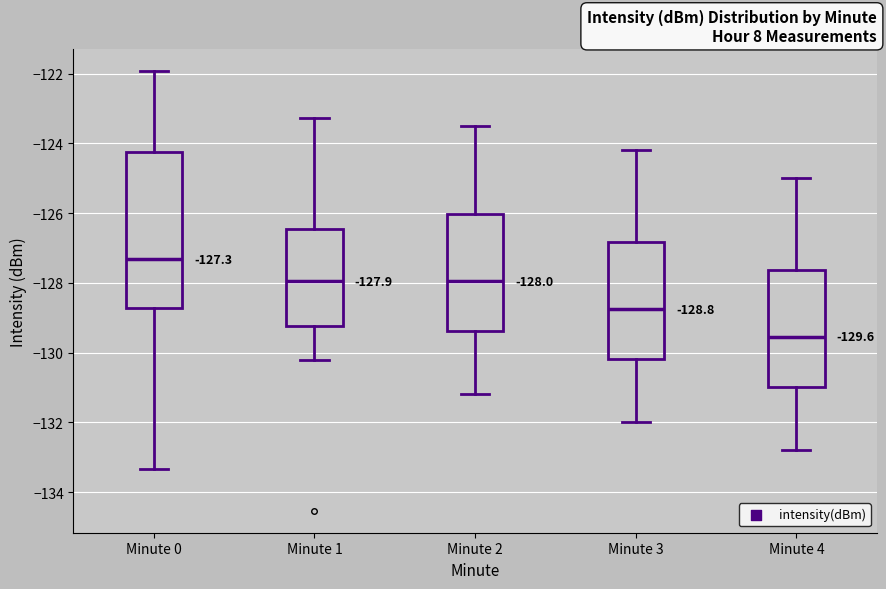

Which box has the lowest median line?

Minute 4